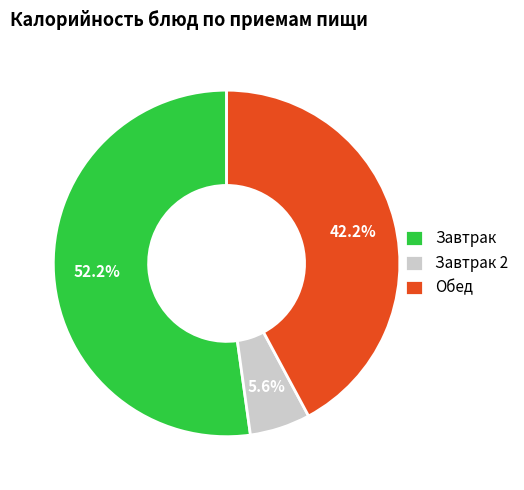

How many slices are in this pie chart?

3